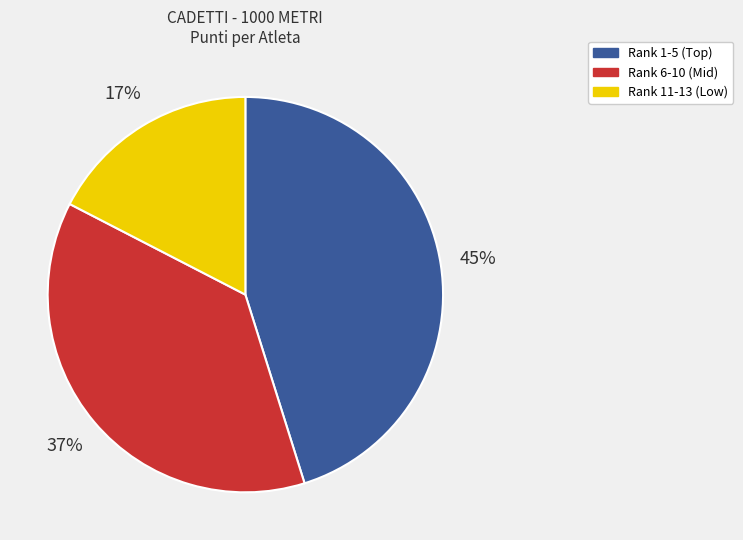

What is the largest slice in the pie chart?

Rank 1-5 (Top)